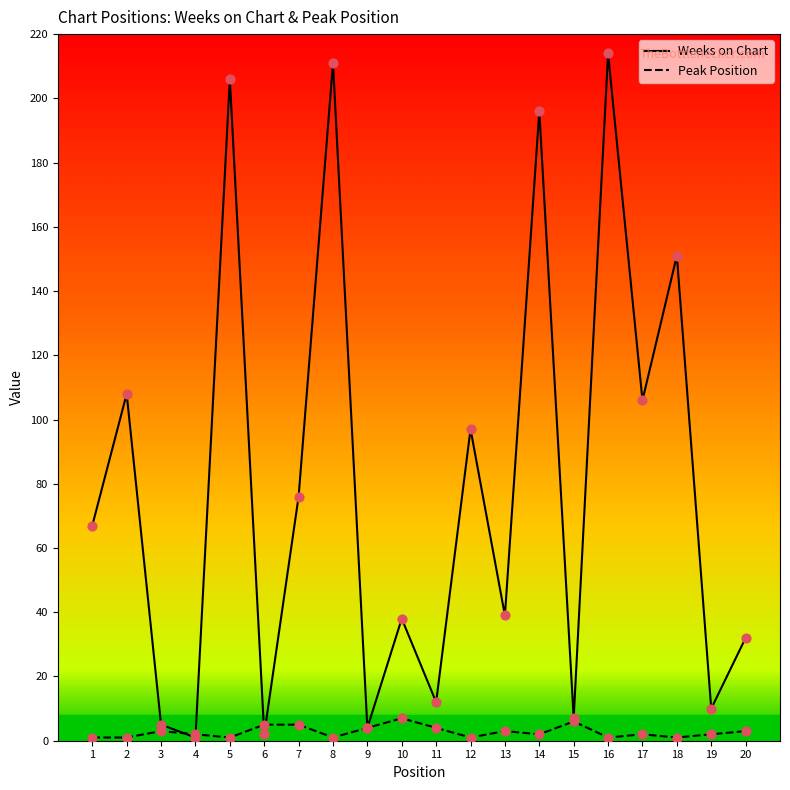

Which series changed the most between 13 and 17?

Weeks on Chart